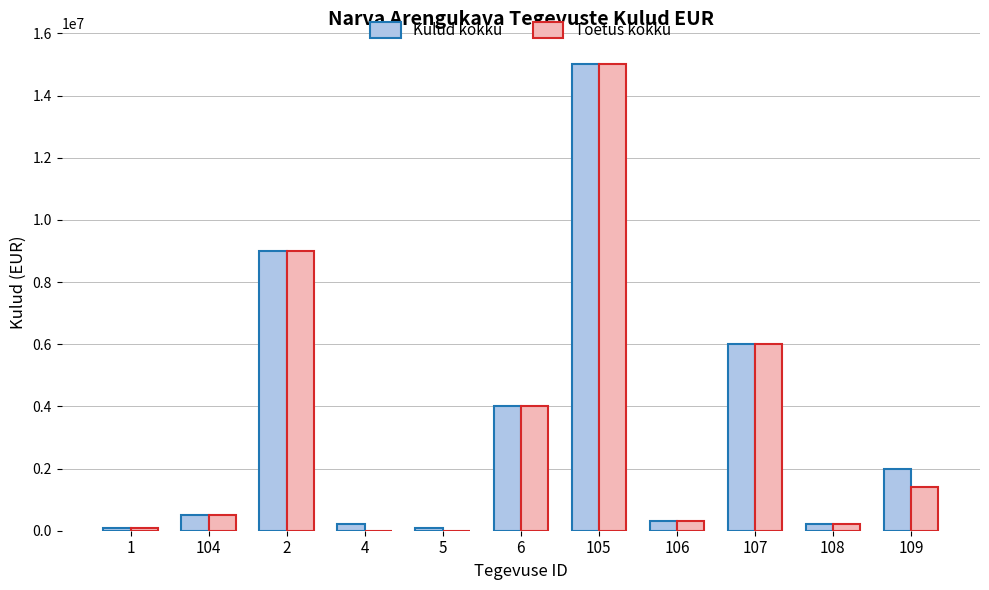

What is the maximum value shown in the chart?

15000000